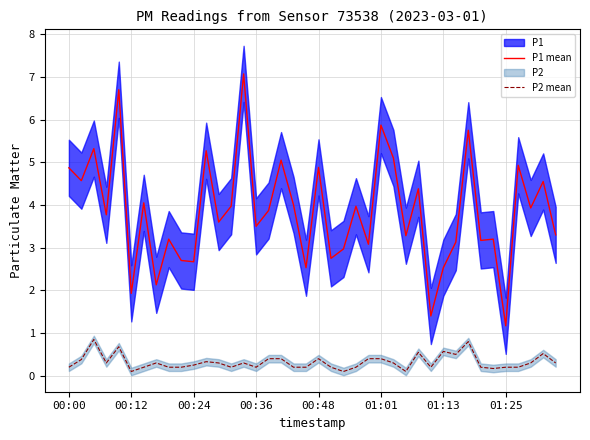

Rank the series by their average value, from lowest to highest.

P2 mean, P1 mean